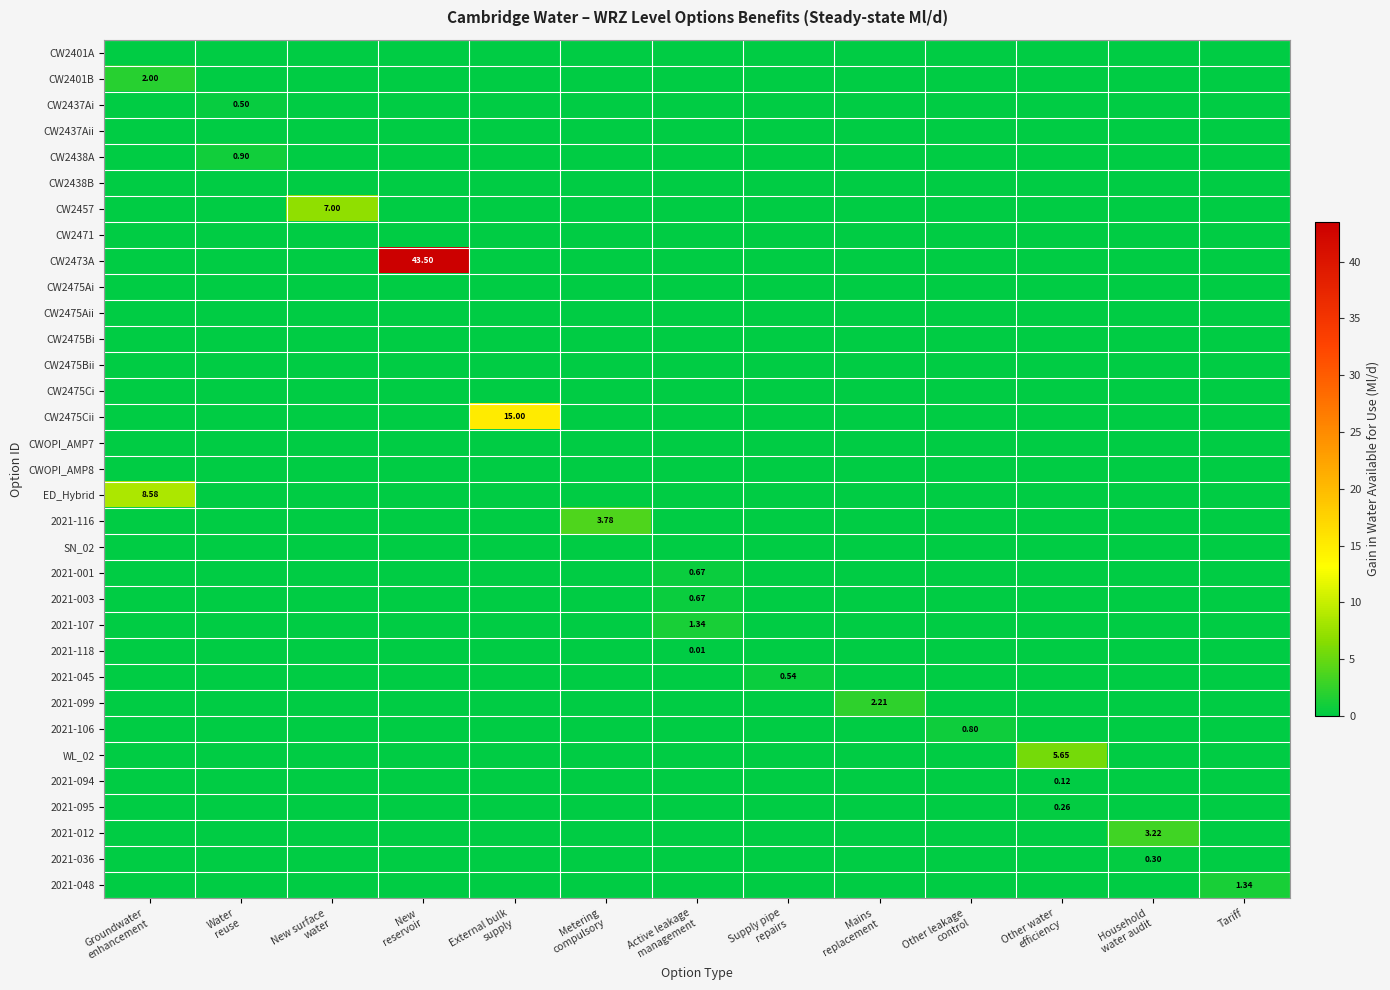

At which category is the sum across all series the highest?

New
reservoir